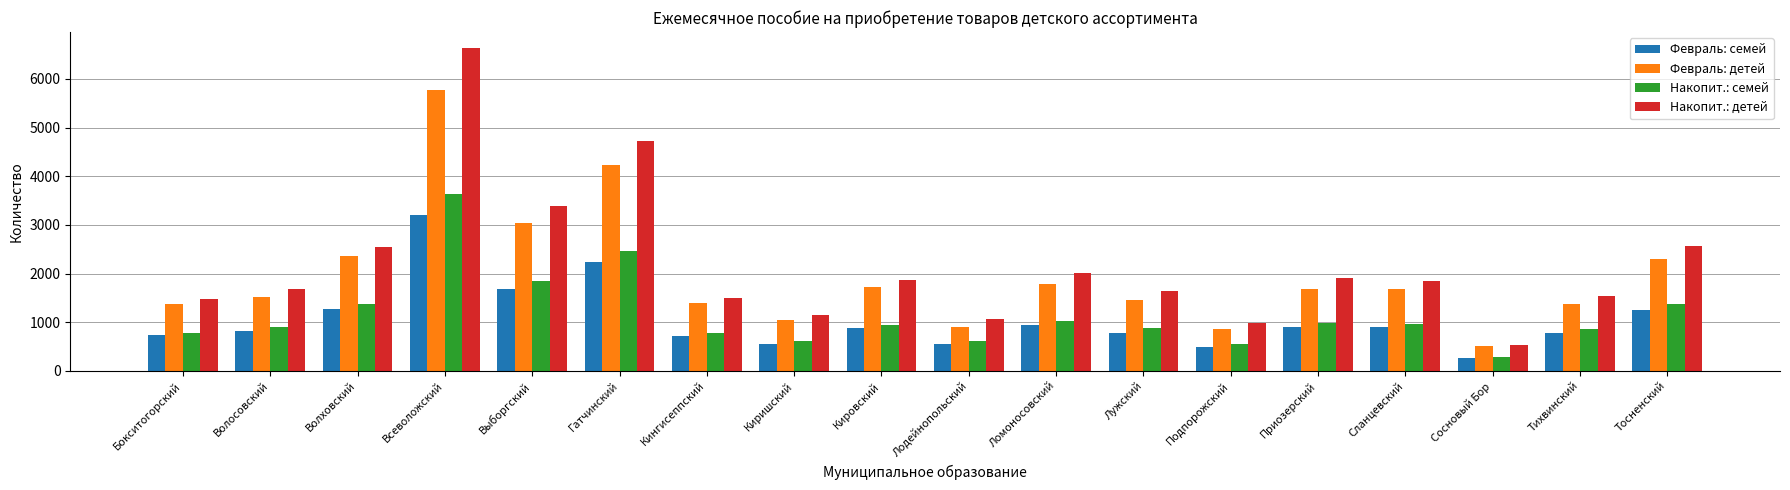

The value of Накопит.: детей at Тосненский is 1178. True or false?

False